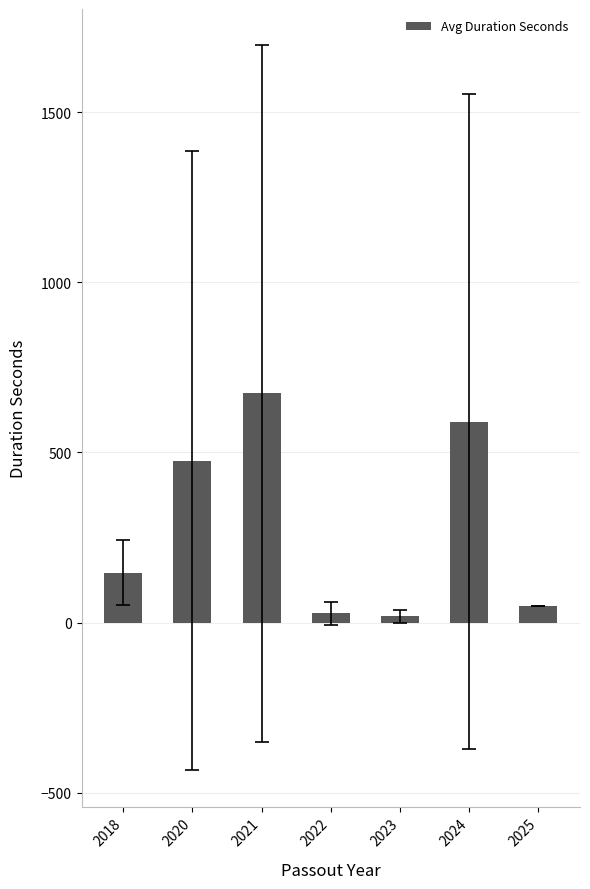

What is the change in value from 2020 to 2022?

-449.1